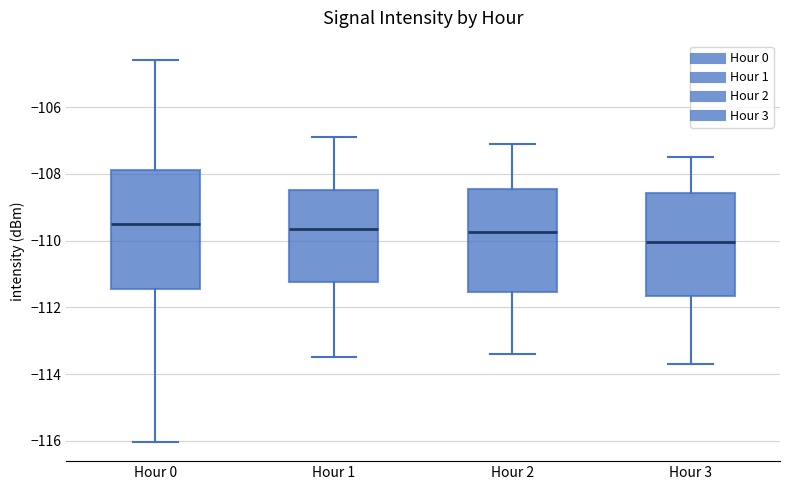

Reading left to right, read every box against the y-axis: the position of its median line, the range the box covers, and the ends of its whiskers. The values are not printed on the chart, so give them approximately, as read against the axis.

Hour 0: median -109.4, box -111.4 to -107.8, whiskers -116.0 to -104.6
Hour 1: median -109.6, box -111.2 to -108.4, whiskers -113.4 to -106.8
Hour 2: median -109.8, box -111.6 to -108.4, whiskers -113.4 to -107.0
Hour 3: median -110.0, box -111.6 to -108.6, whiskers -113.6 to -107.4